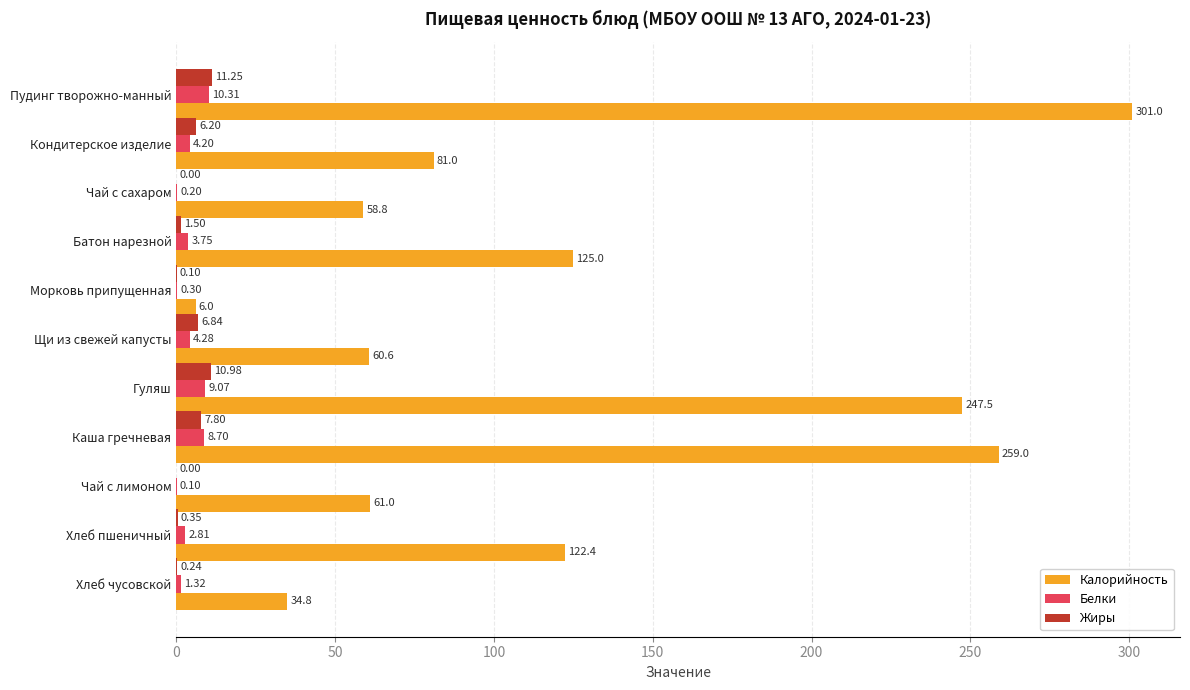

Where is Калорийность nearest to the value 153?

Батон нарезной